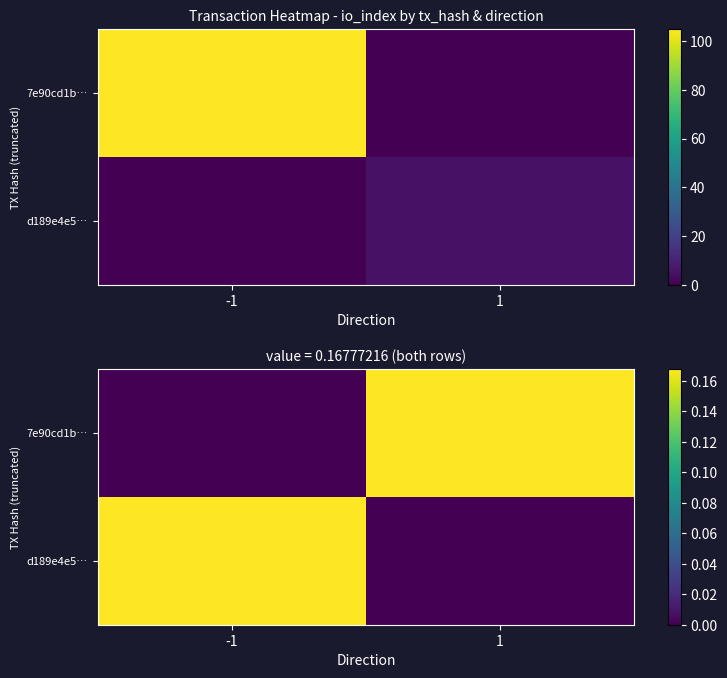

How many categories are shown in the chart?

2